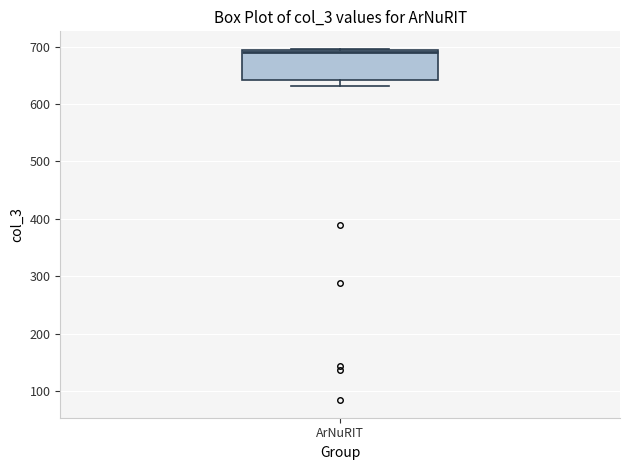

Read this box plot against the y-axis: the position of the median line, the range covered by the box, and the ends of both whiskers. The values are not printed on the chart, so give them approximately, as read against the axis.

median 690, box 640 to 690, whiskers 630 to 700